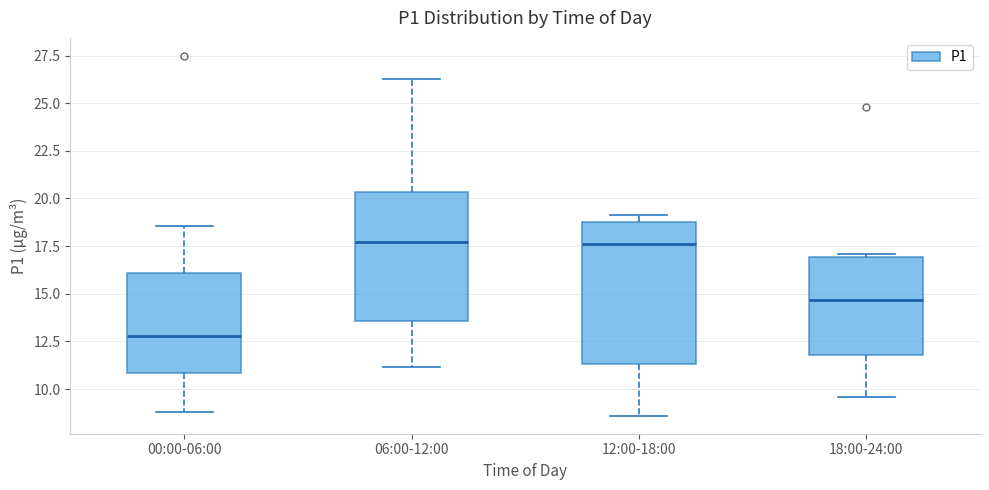

Reading left to right, transcribe this box plot: for each box, give where its median line is, the range the box spans, and where its two whiskers end, as read against the y-axis. The values are not printed on the chart, so give them approximately, as read against the axis.

00:00-06:00: median 13.0, box 11.0 to 16.0, whiskers 9.0 to 18.5
06:00-12:00: median 17.5, box 13.5 to 20.5, whiskers 11.0 to 26.5
12:00-18:00: median 17.5, box 11.5 to 19.0, whiskers 8.5 to 19.0 (just above the box's upper edge)
18:00-24:00: median 14.5, box 12.0 to 17.0, whiskers 9.5 to 17.0 (just above the box's upper edge)